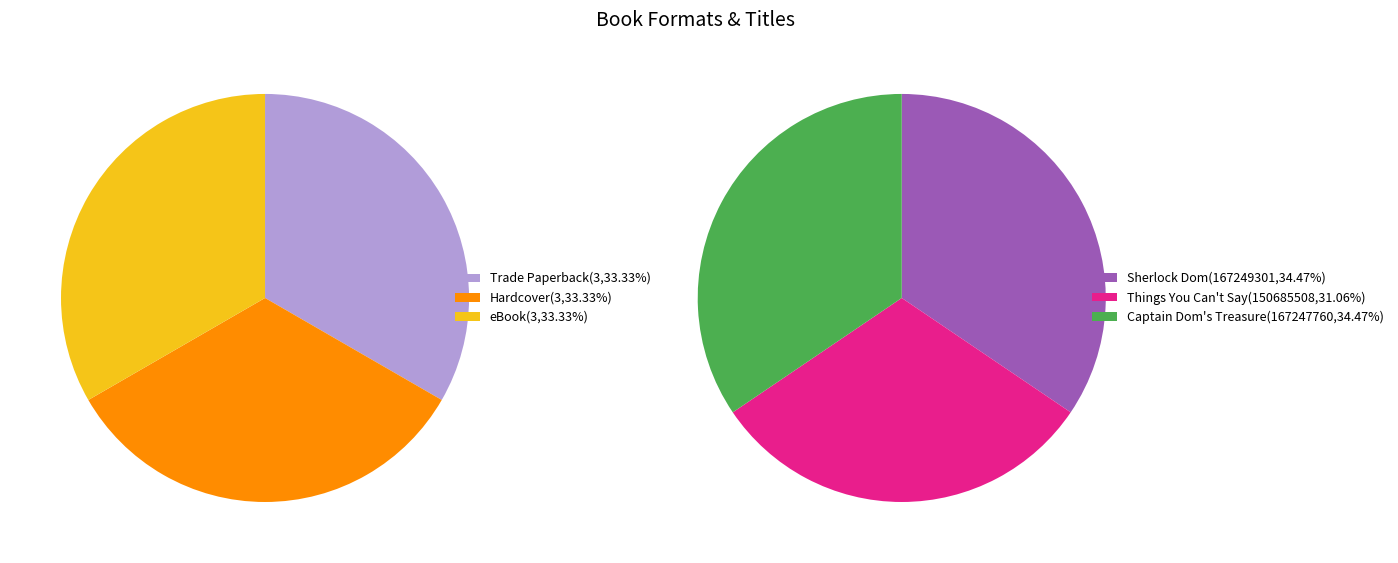

To the nearest percent, what percentage of the pie is Things You Can't Say?

31%